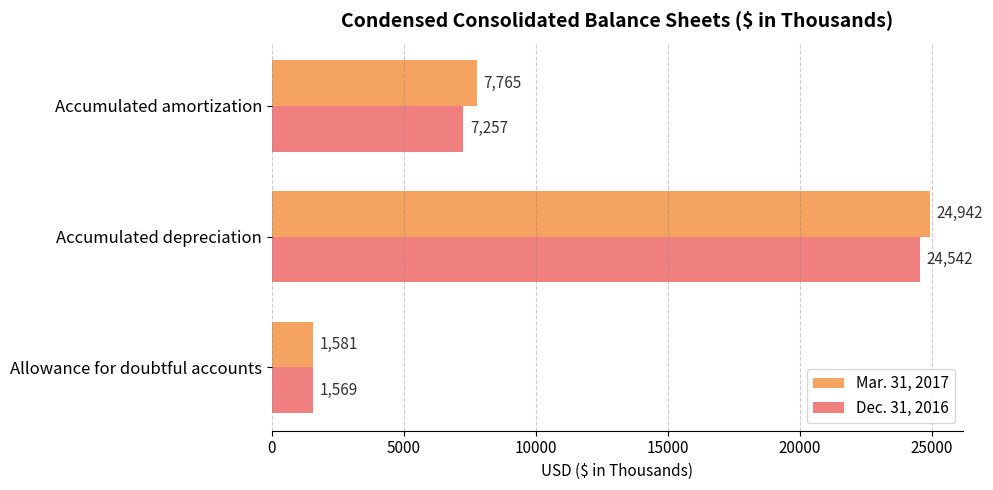

The value of Mar. 31, 2017 at Accumulated depreciation is 24942. True or false?

True